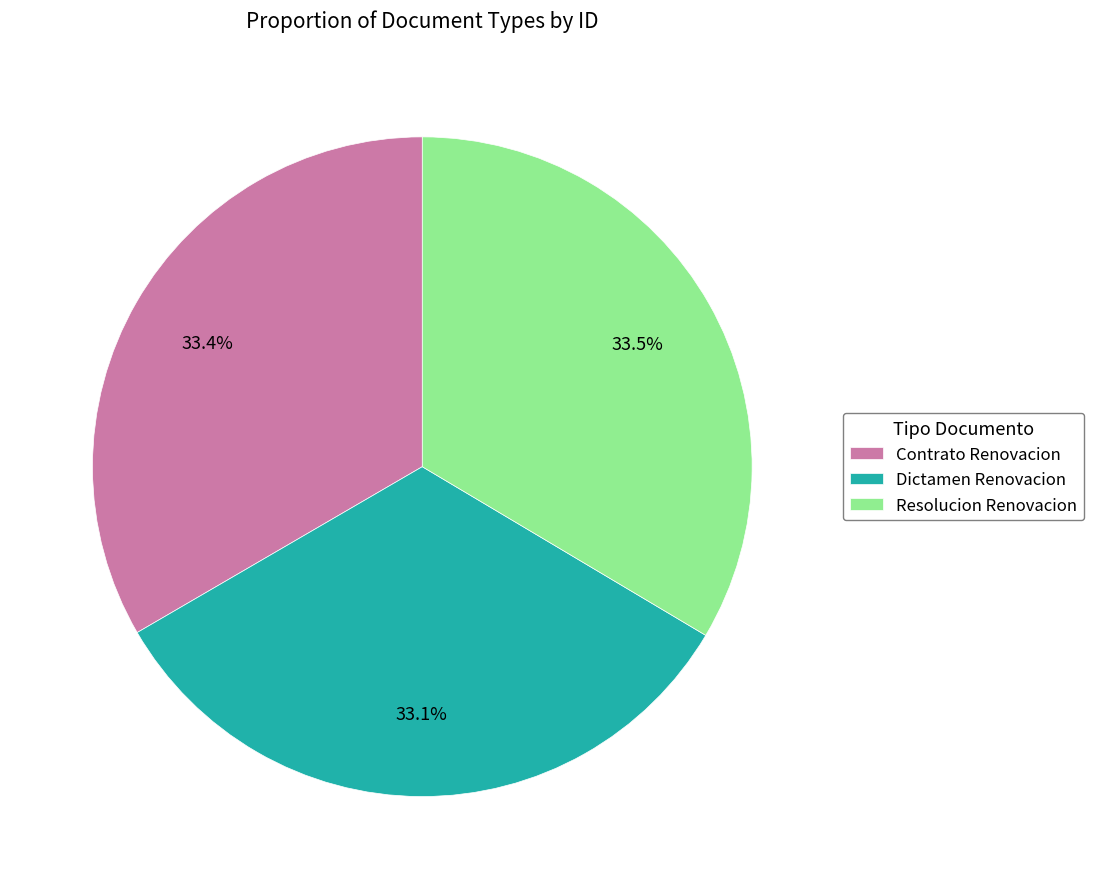

To the nearest percent, what is the combined percentage of Contrato Renovacion and Resolucion Renovacion?

67%